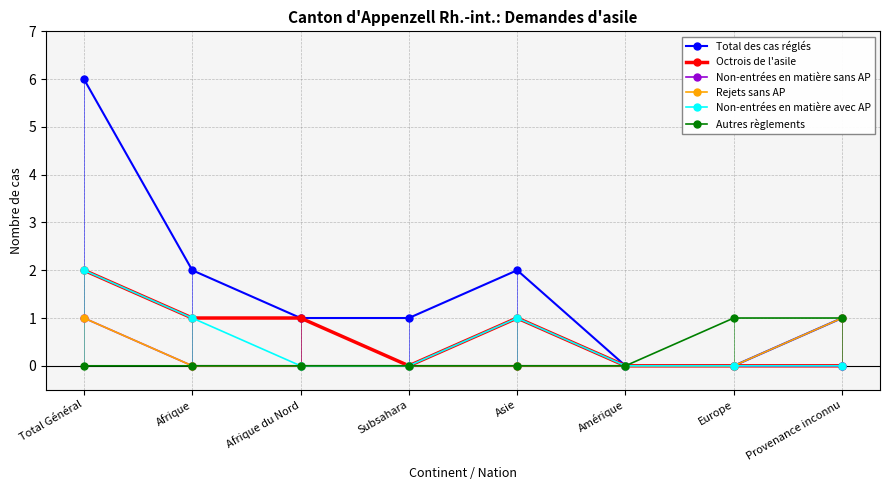

Which series has the largest total across all categories?

Total des cas réglés